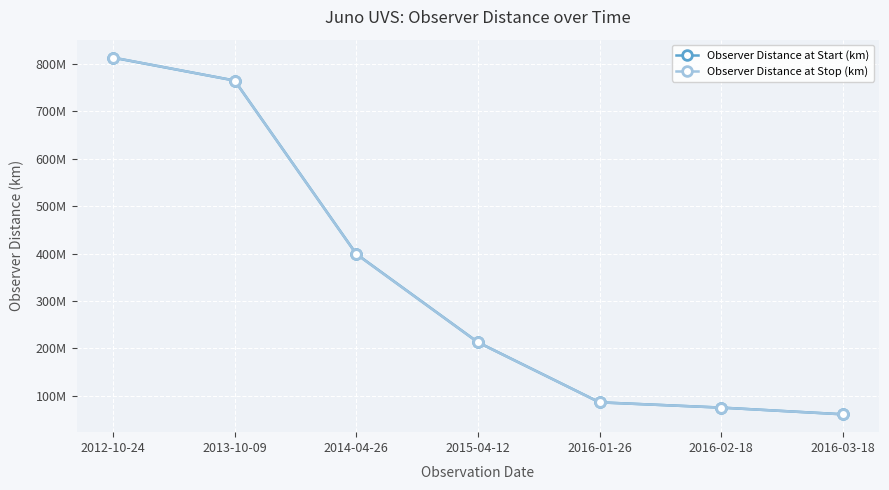

What is the difference between the second highest and second lowest values in the Observer Distance at Stop (km) series?

690123910